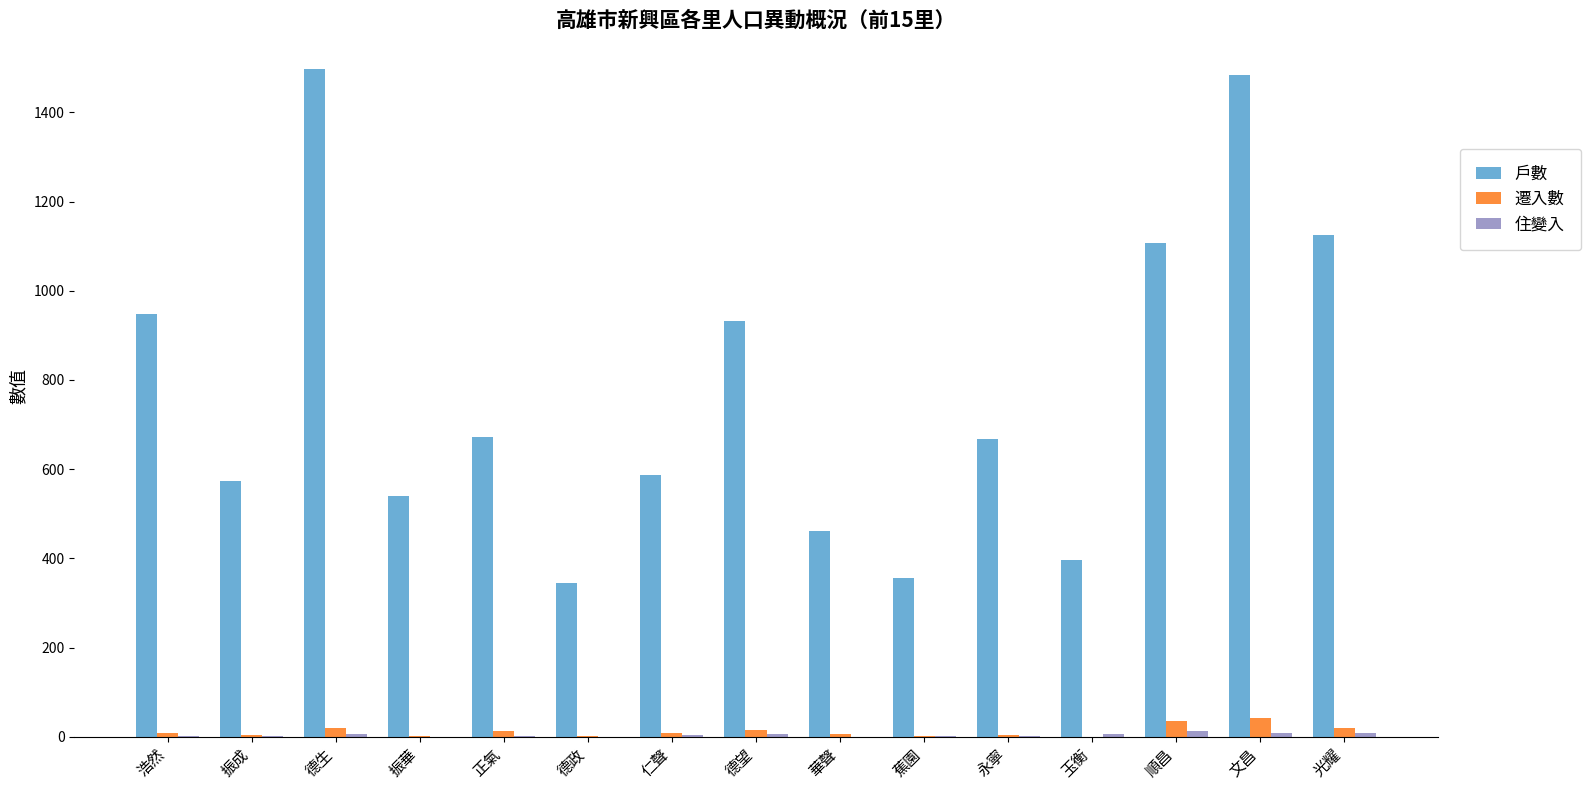

Are the bars horizontal?

No